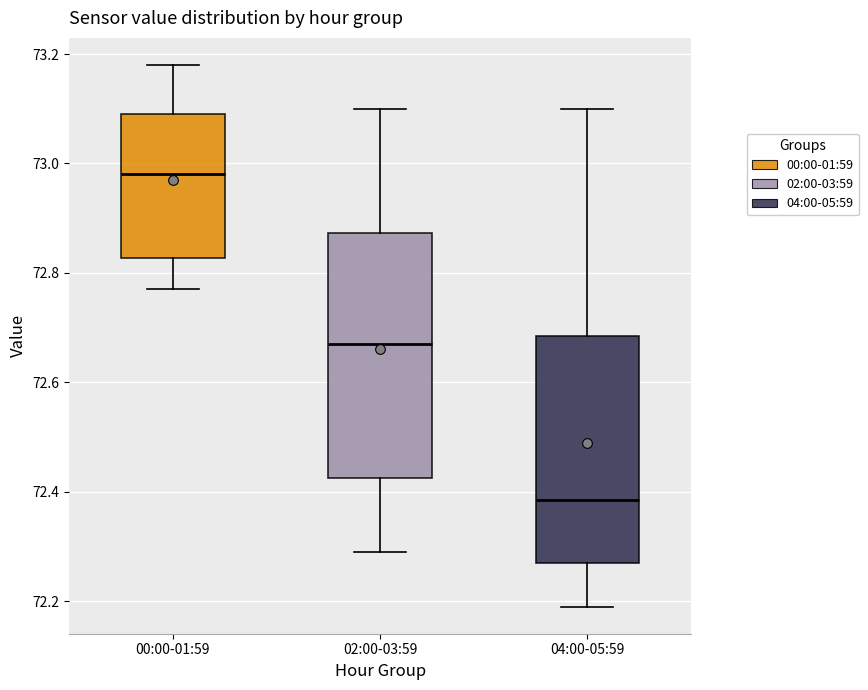

Reading left to right, read every box against the y-axis: the position of its median line, the range the box covers, and the ends of its whiskers. The values are not printed on the chart, so give them approximately, as read against the axis.

00:00-01:59: median 72.98, box 72.82 to 73.10, whiskers 72.78 to 73.18
02:00-03:59: median 72.68, box 72.42 to 72.88, whiskers 72.30 to 73.10
04:00-05:59: median 72.38, box 72.28 to 72.68, whiskers 72.20 to 73.10